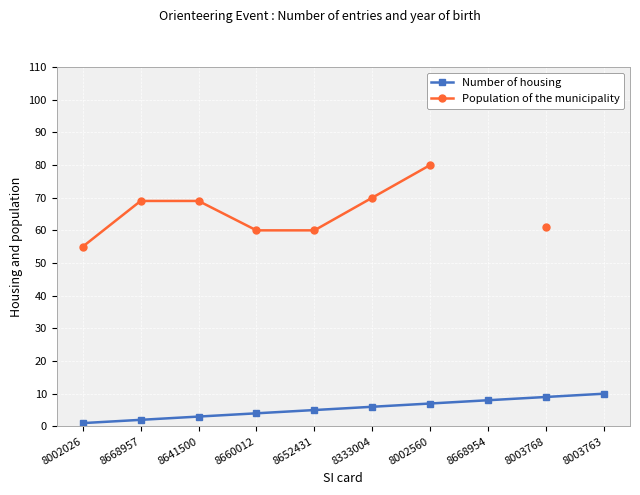

What is the maximum value shown in the chart?

80.0